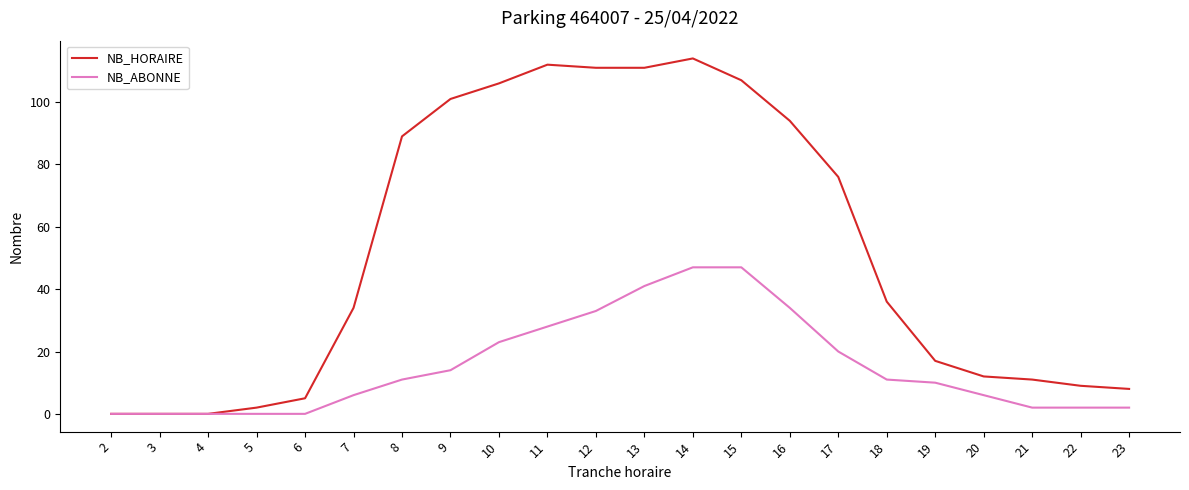

At how many categories does at least one series exceed 37?

10